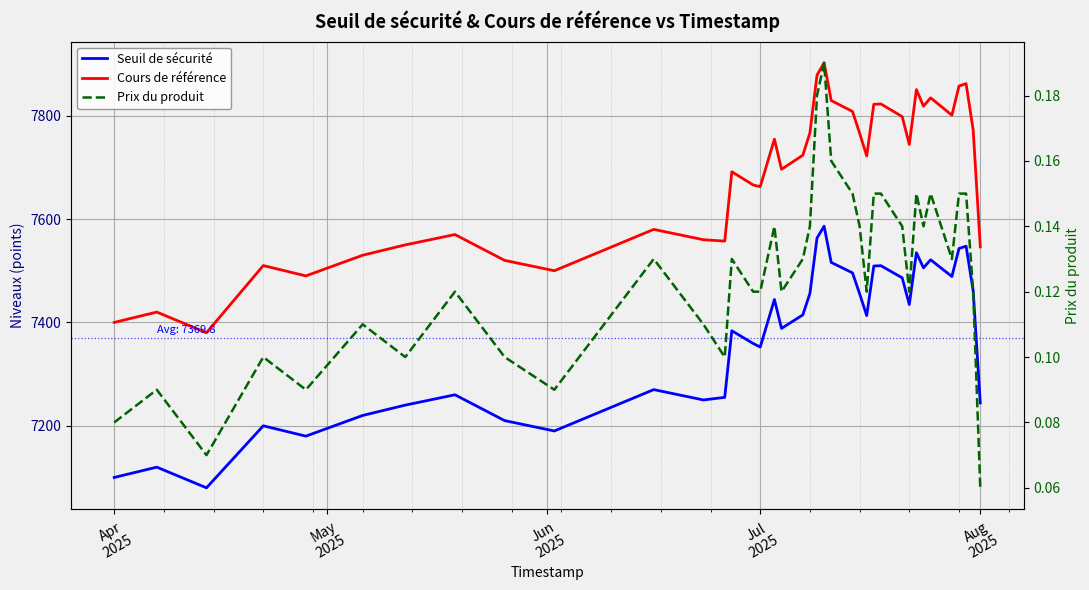

The Cours de référence series shows 10051.9 at Apr
2025. True or false?

False